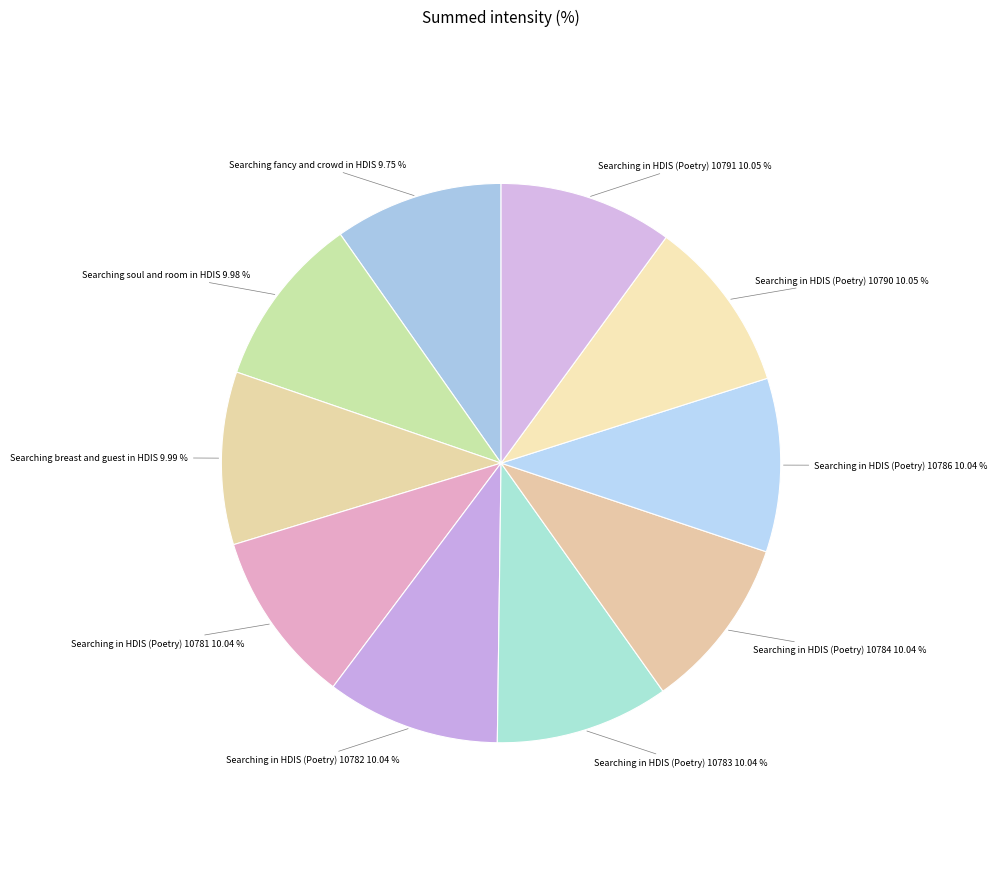

Does Searching in HDIS (Poetry) 10783 10.04 % represent more than half of the total?

No